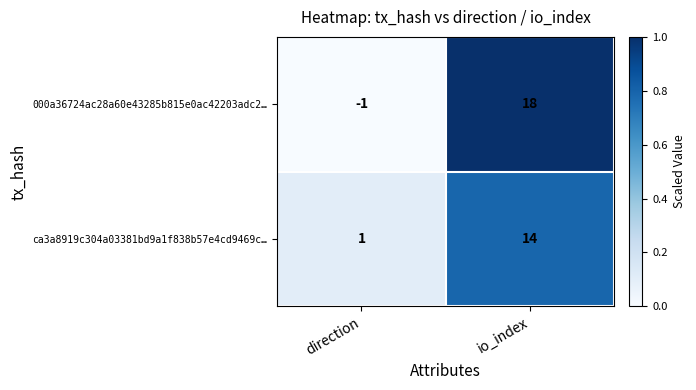

Which series has the largest range (max minus min)?

000a36724ac28a60e43285b815e0ac42203adc2…